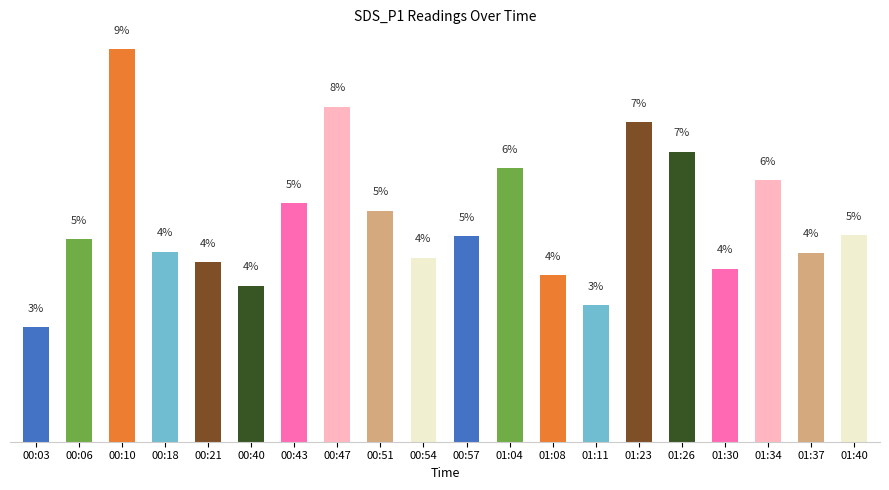

True or false: the data shows 4.3 at 00:18.

True